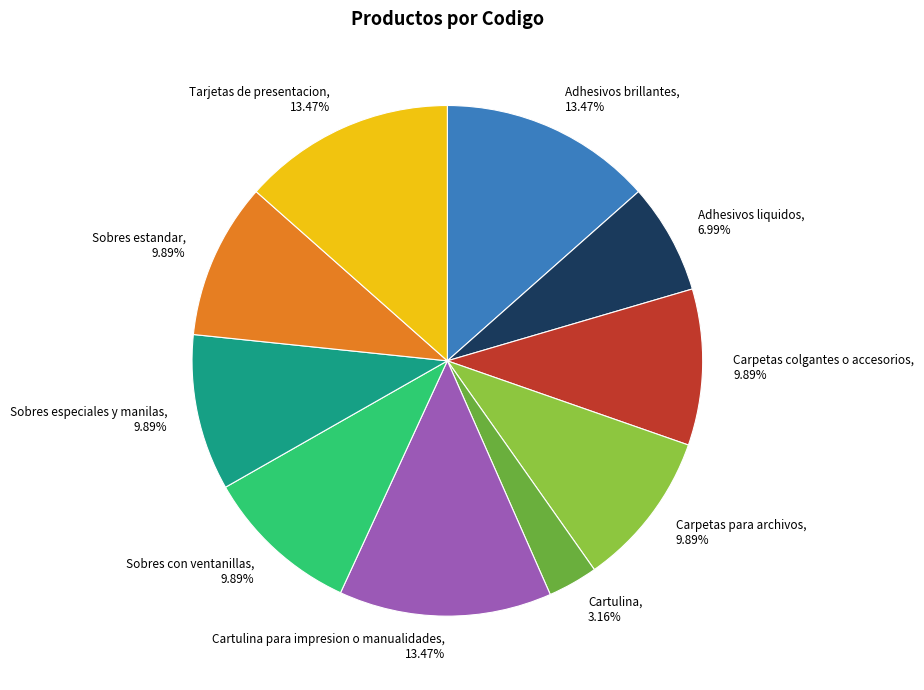

Count the number of slices in the pie.

10